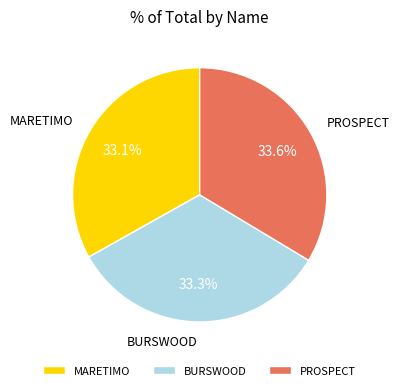

The MARETIMO slice represents 33% of the pie. True or false?

True